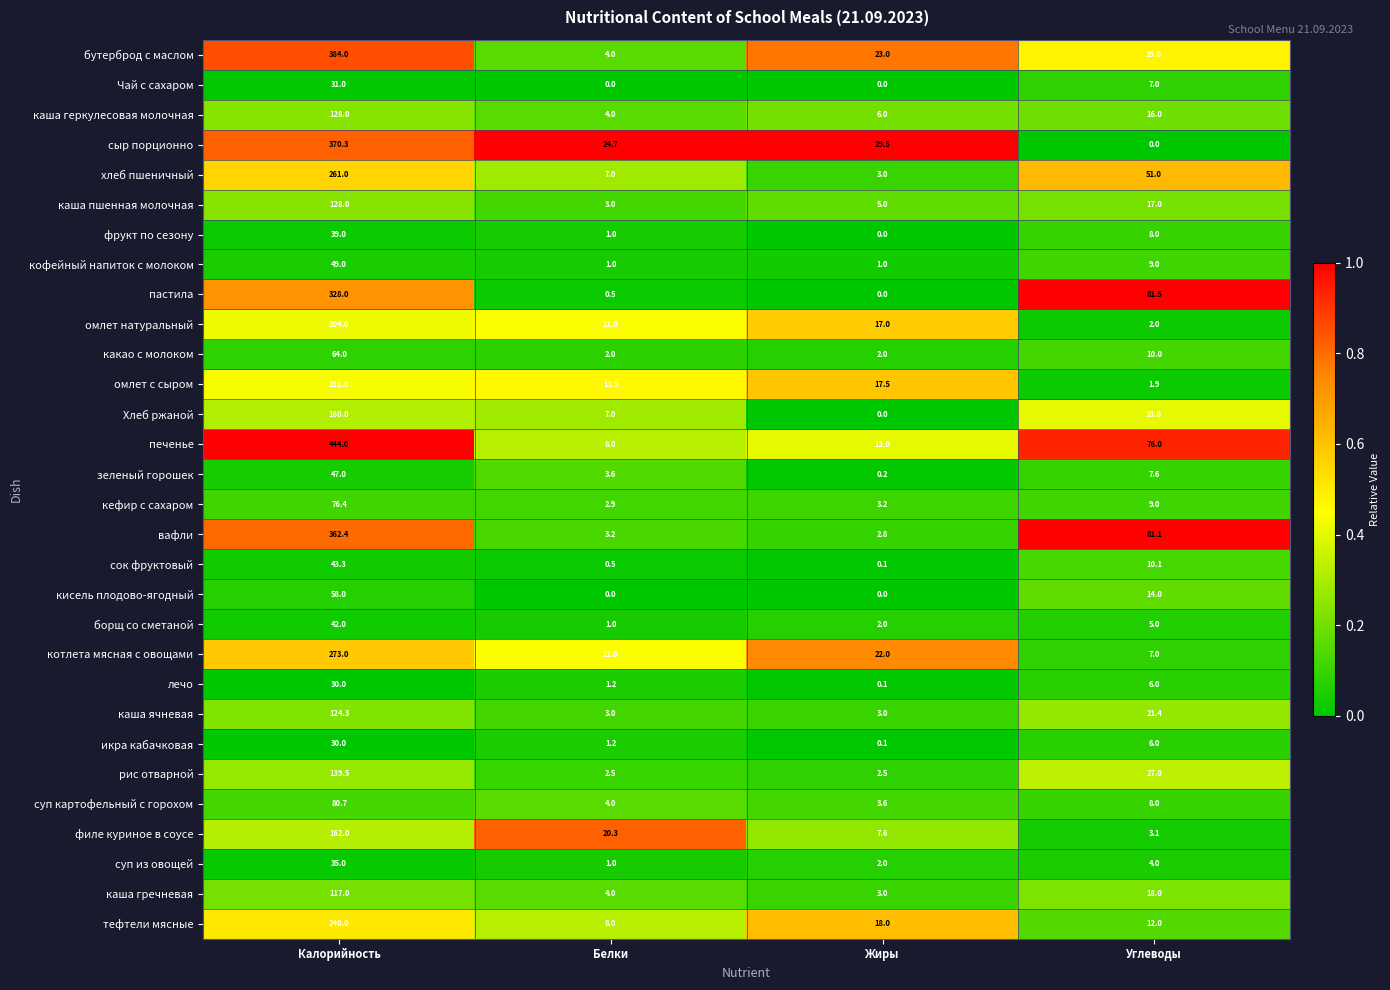

At which label does кофейный напиток с молоком first exceed 9?

Калорийность